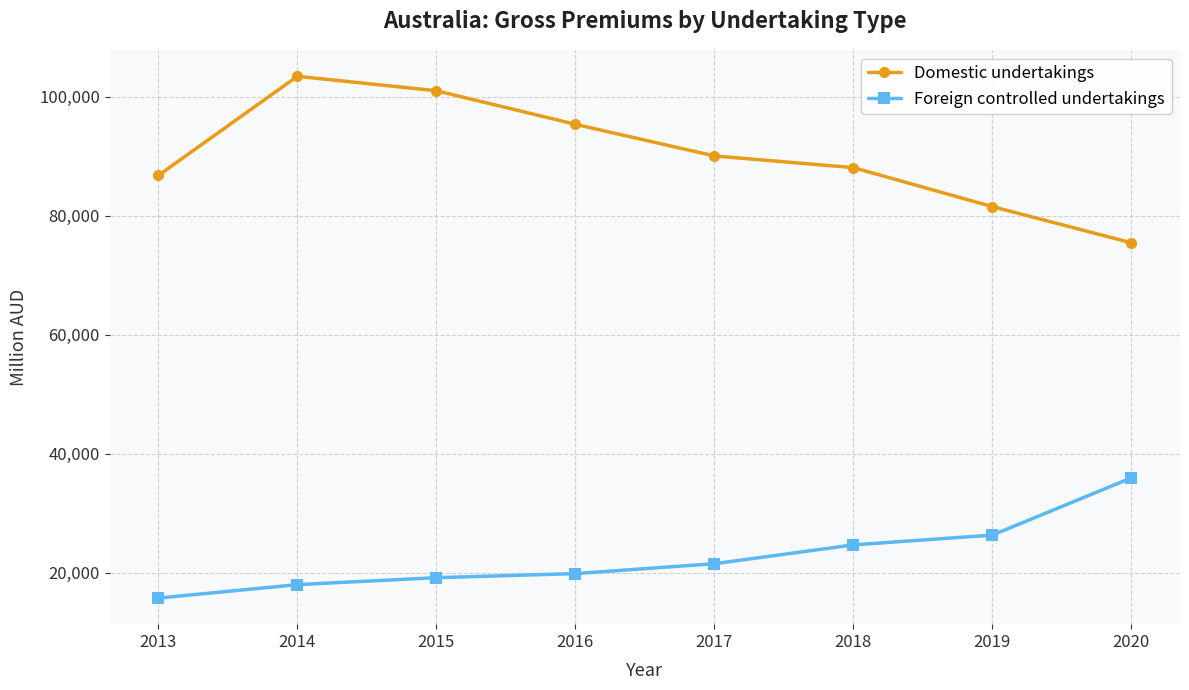

At how many categories does at least one series exceed 70694?

8